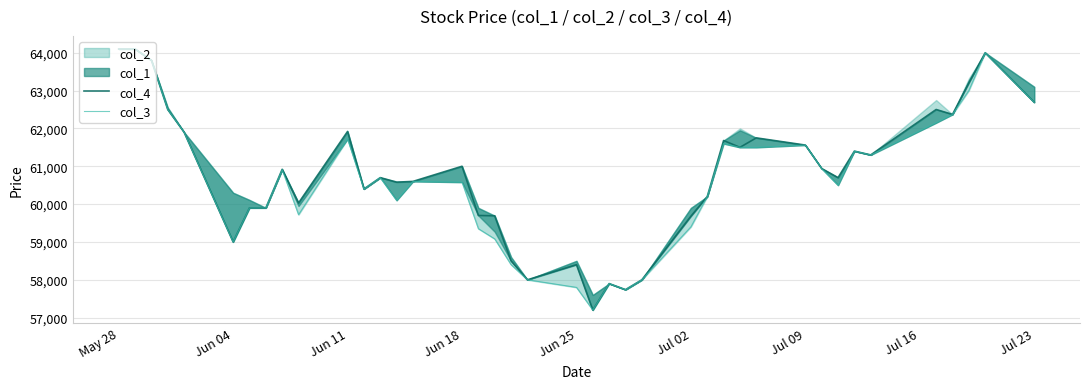

Is this an area chart (filled region under the line)?

No